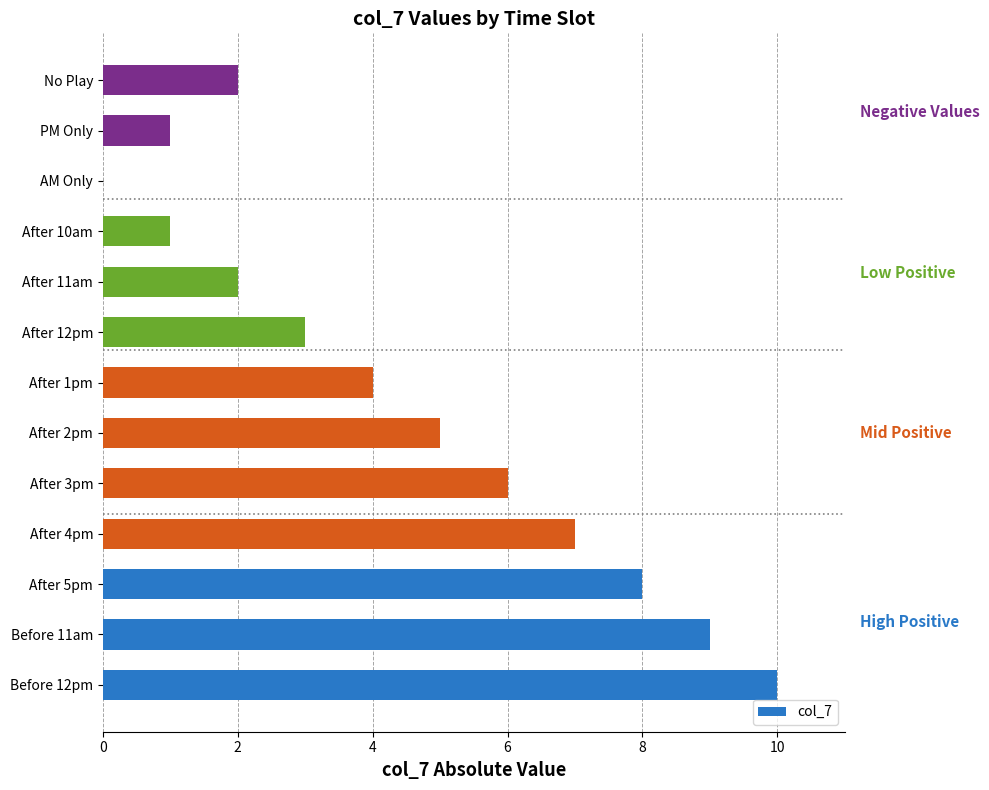

The value at After 1pm is 4. True or false?

True